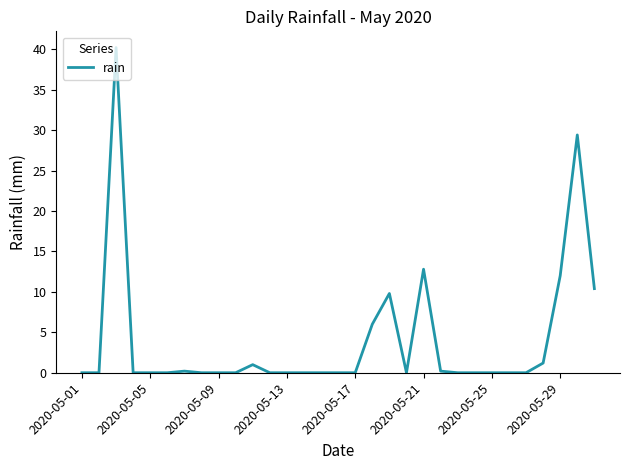

What is the maximum value shown in the chart?

40.2